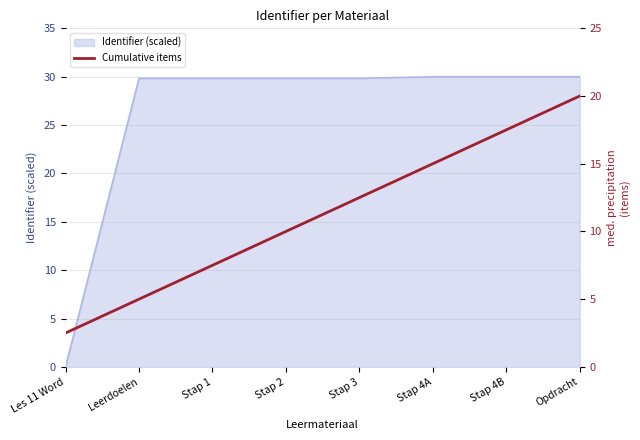

Is it true that Identifier (scaled) equals 44.8 at Stap 2?

False